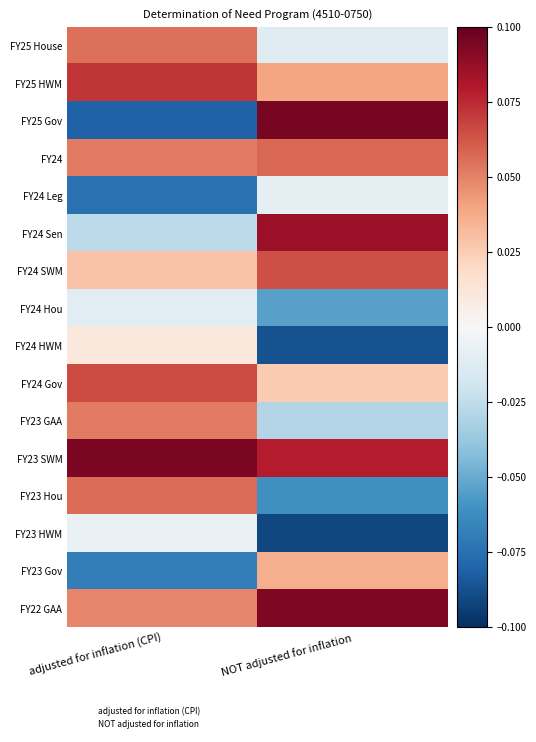

Count the number of categories in the chart.

2